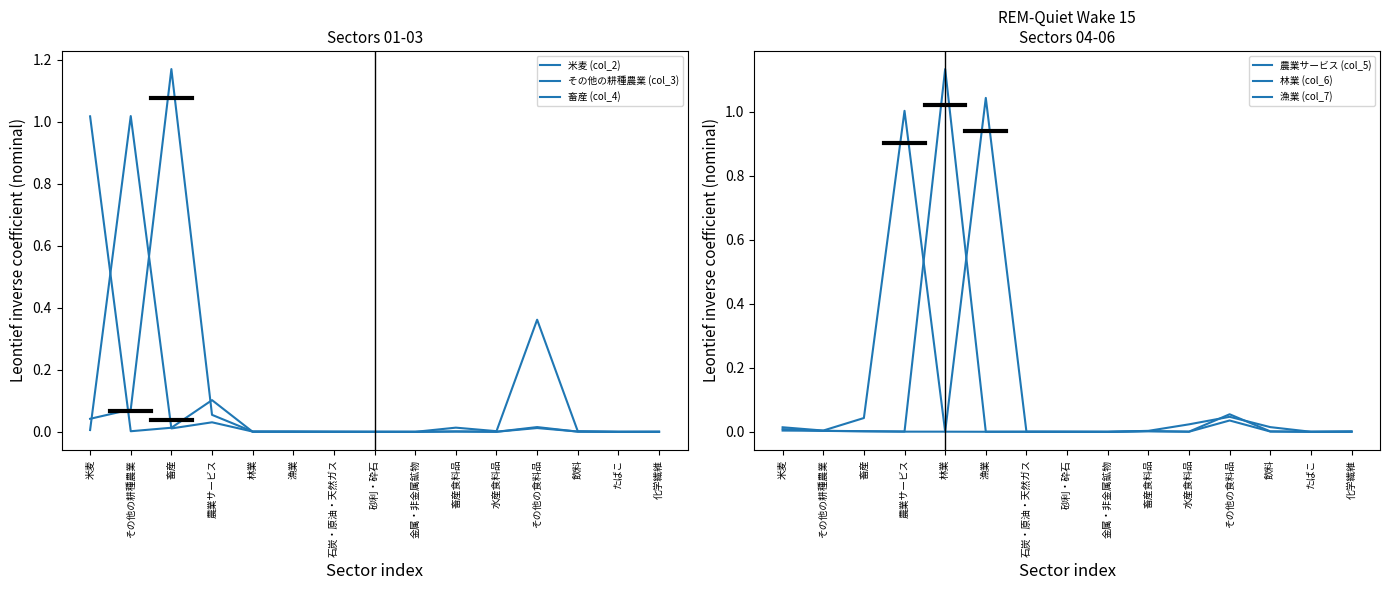

Is the value of 米麦 (col_2) at その他の耕種農業 greater than the value of その他の耕種農業 (col_3) at その他の耕種農業?

No